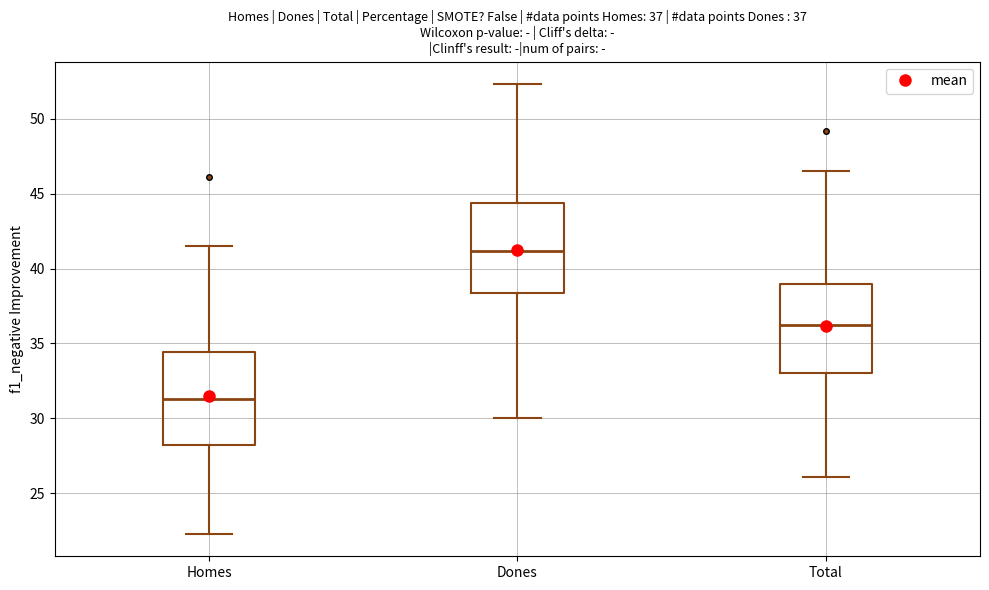

Which box has the lowest median line?

Homes